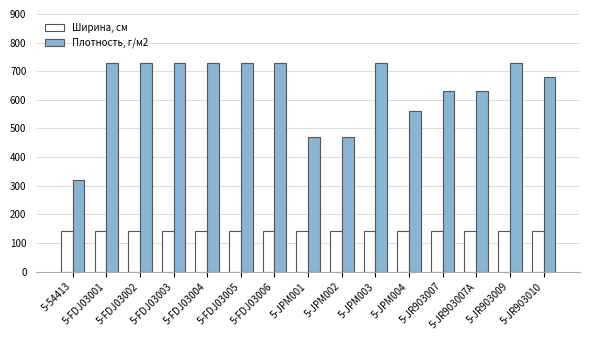

What is the greatest value displayed?

730